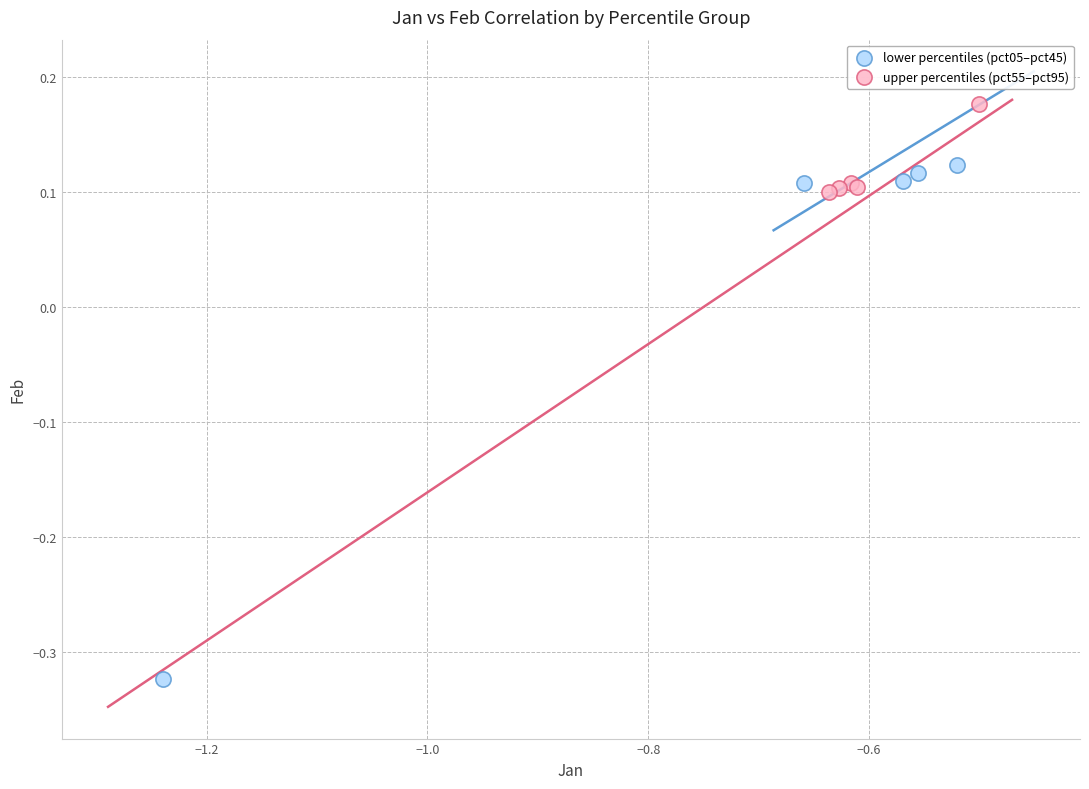

Which series has the widest spread of Y values?

lower percentiles (pct05–pct45)